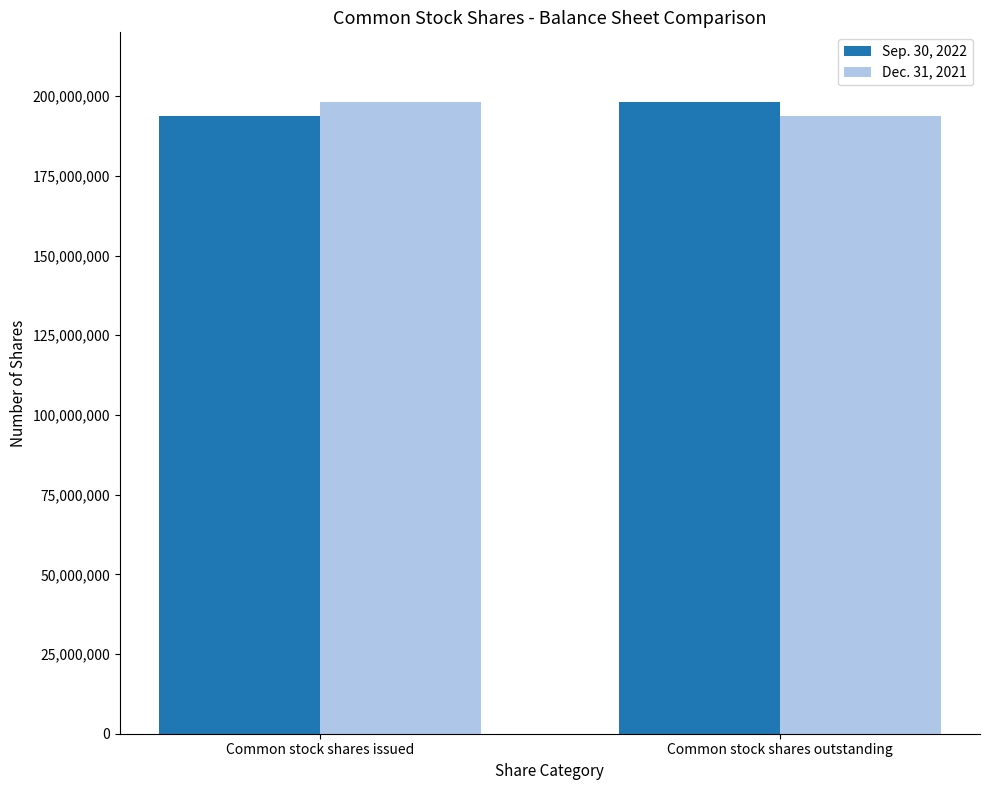

What is the spread (max minus min) of values at Common stock shares outstanding?

4236000